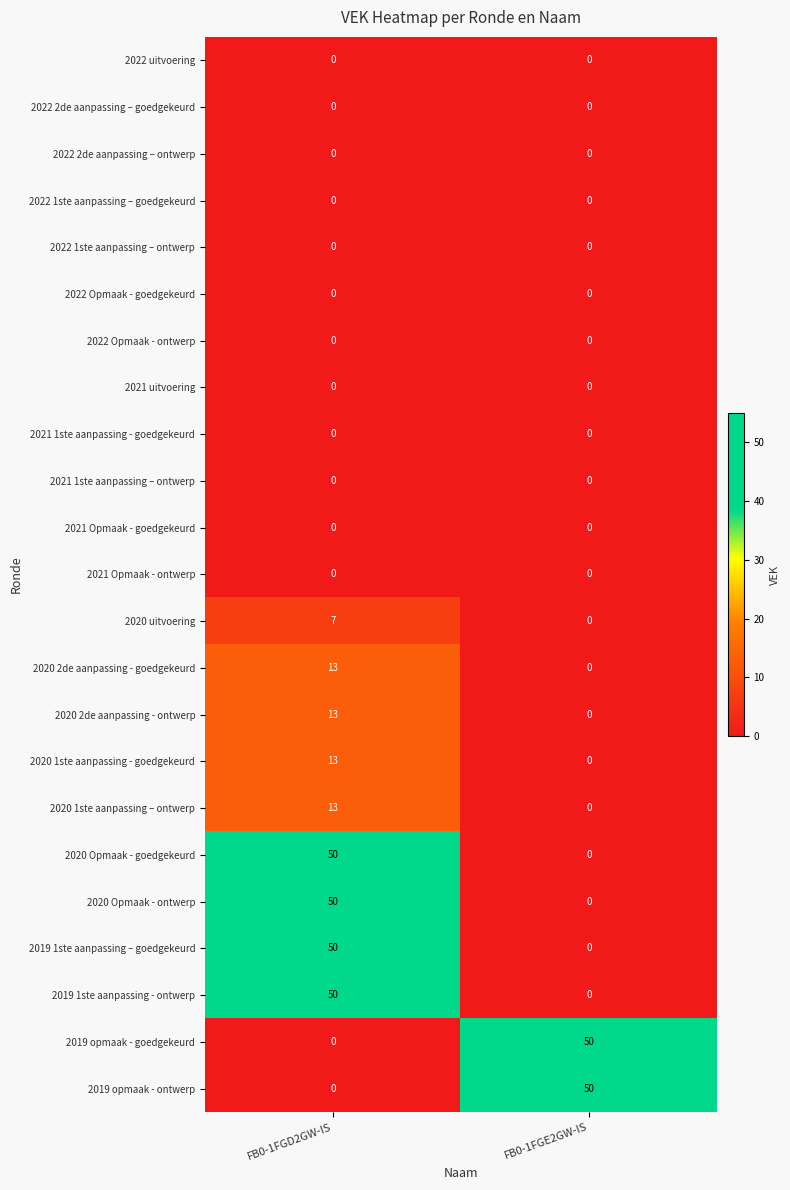

Rank the categories by 2019 1ste aanpassing – goedgekeurd value from highest to lowest.

FB0-1FGD2GW-IS, FB0-1FGE2GW-IS